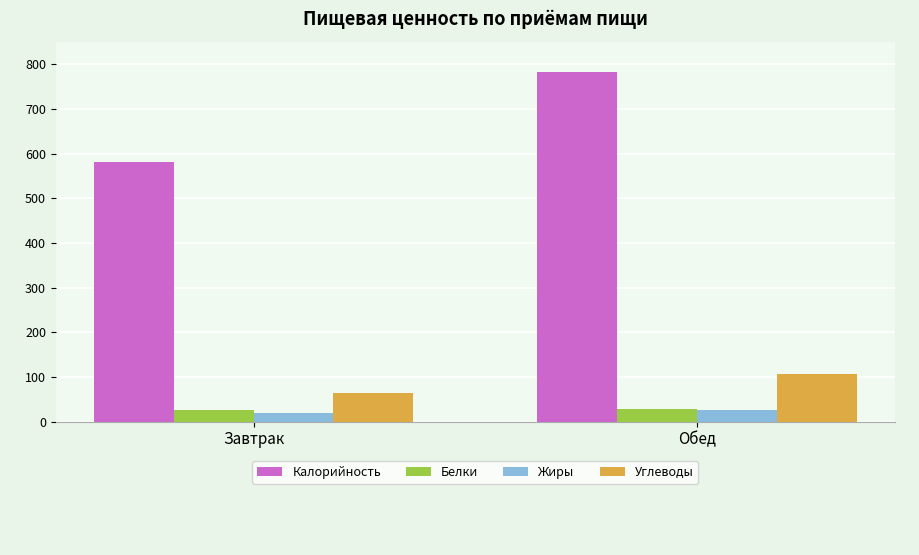

What is the difference between the maximum and minimum values in the Углеводы series?

42.9